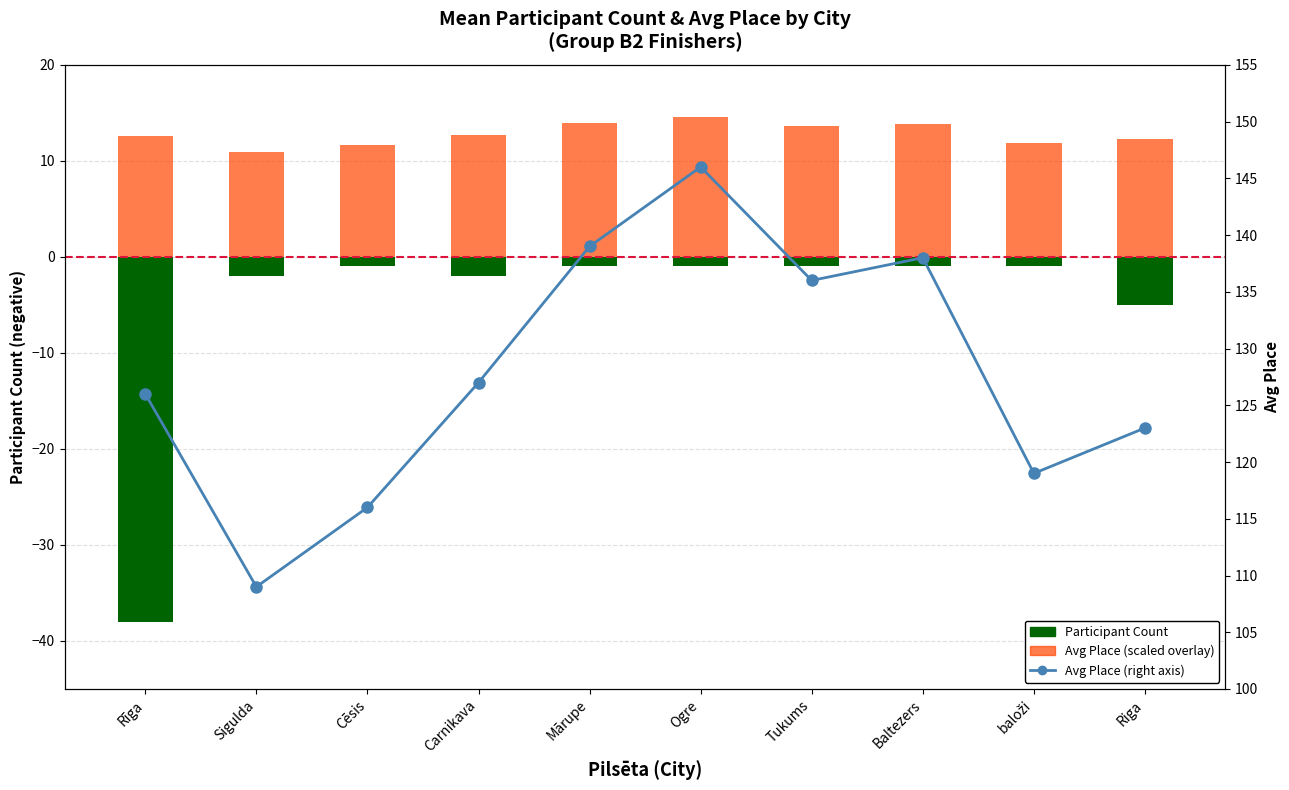

Reading left to right, extract all data points from this chart.

Participant Count: Rīga=-38.0	Sigulda=-2.0	Cēsis=-1.0	Carnikava=-2.0	Mārupe=-1.0	Ogre=-1.0	Tukums=-1.0	Baltezers=-1.0	baloži=-1.0	Riga=-5.0
Avg Place (scaled): Rīga=12.6	Sigulda=10.9	Cēsis=11.6	Carnikava=12.7	Mārupe=13.9	Ogre=14.6	Tukums=13.6	Baltezers=13.8	baloži=11.9	Riga=12.3
Avg Place: Rīga=126.0	Sigulda=109.0	Cēsis=116.0	Carnikava=127.0	Mārupe=139.0	Ogre=146.0	Tukums=136.0	Baltezers=138.0	baloži=119.0	Riga=123.0